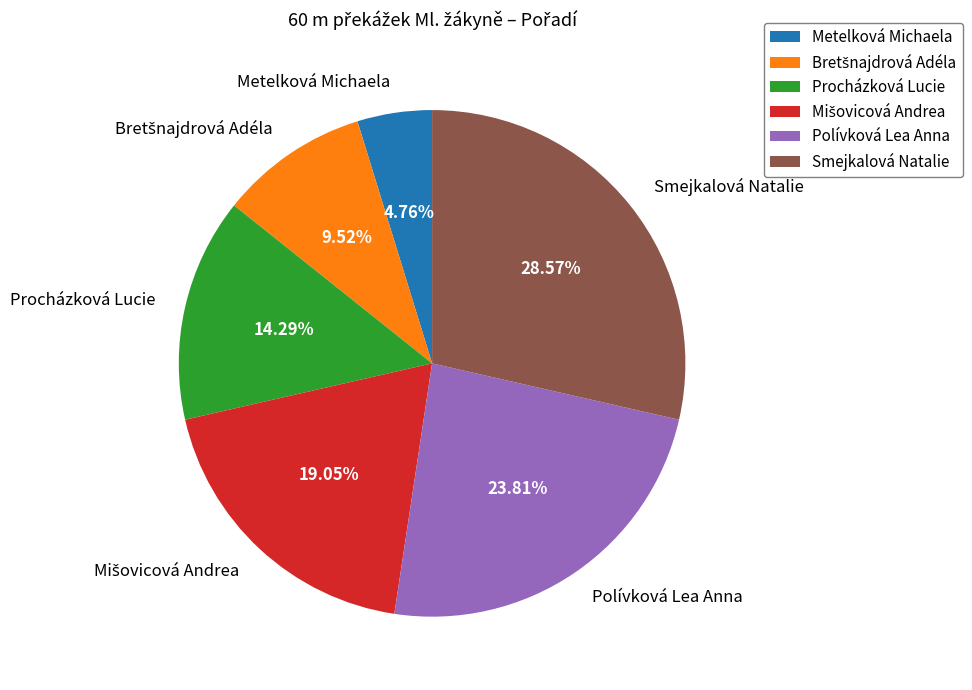

Is there any slice that represents more than half of the pie?

No